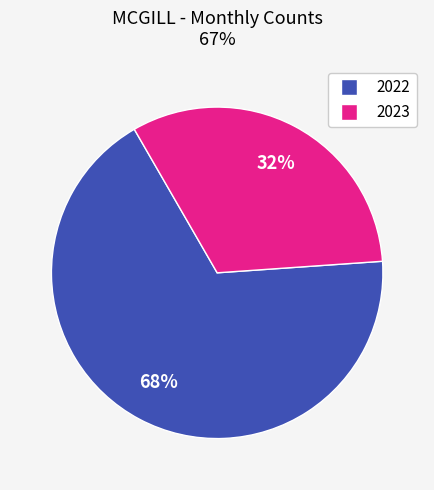

Is there a majority slice in this chart?

Yes